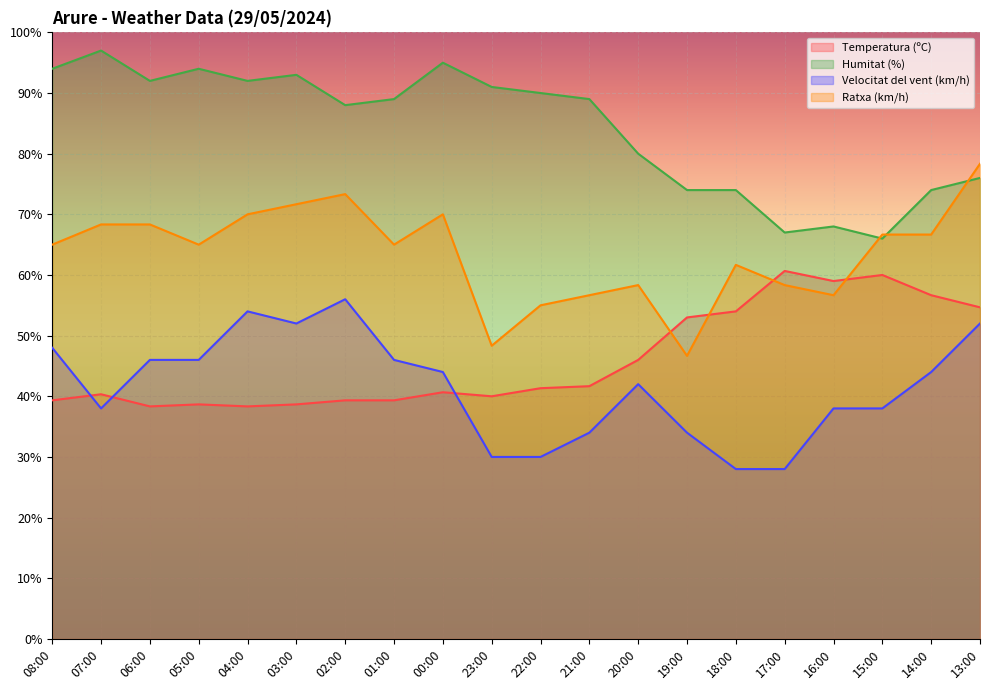

Which label corresponds to the smallest value in the chart?

18:00